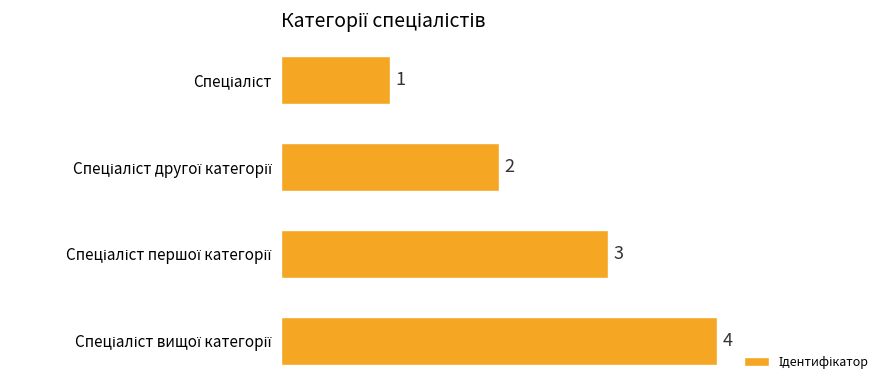

Count the values in the range 2 to 4.

3